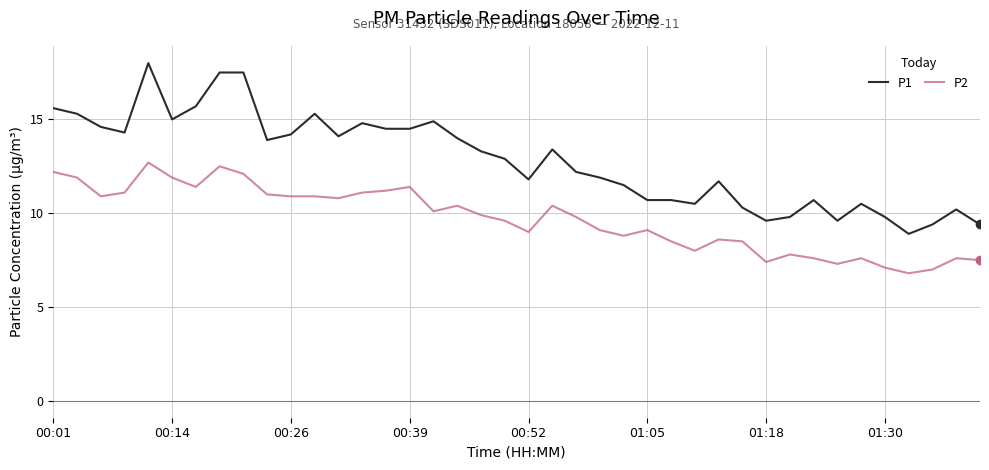

What are all the series names shown in the legend?

P1, P2